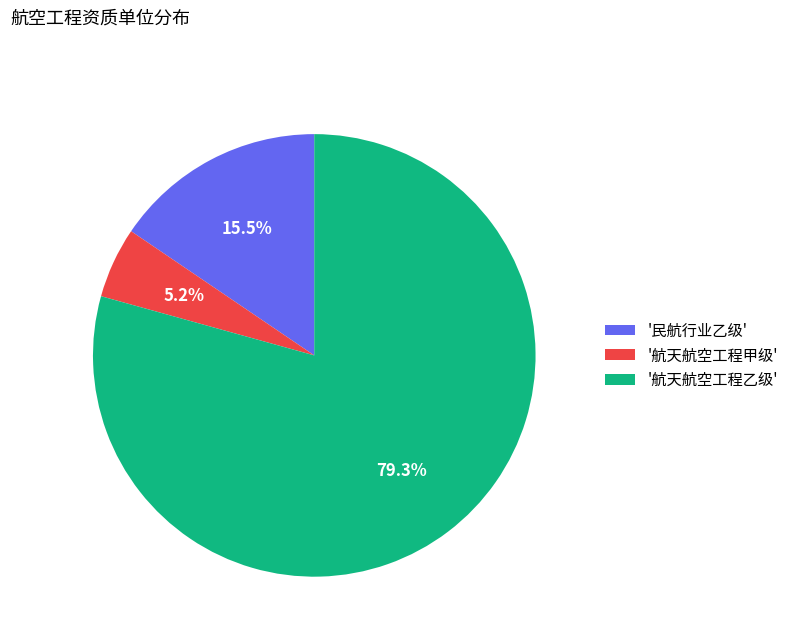

What is the largest slice in the pie chart?

'航天航空工程乙级'